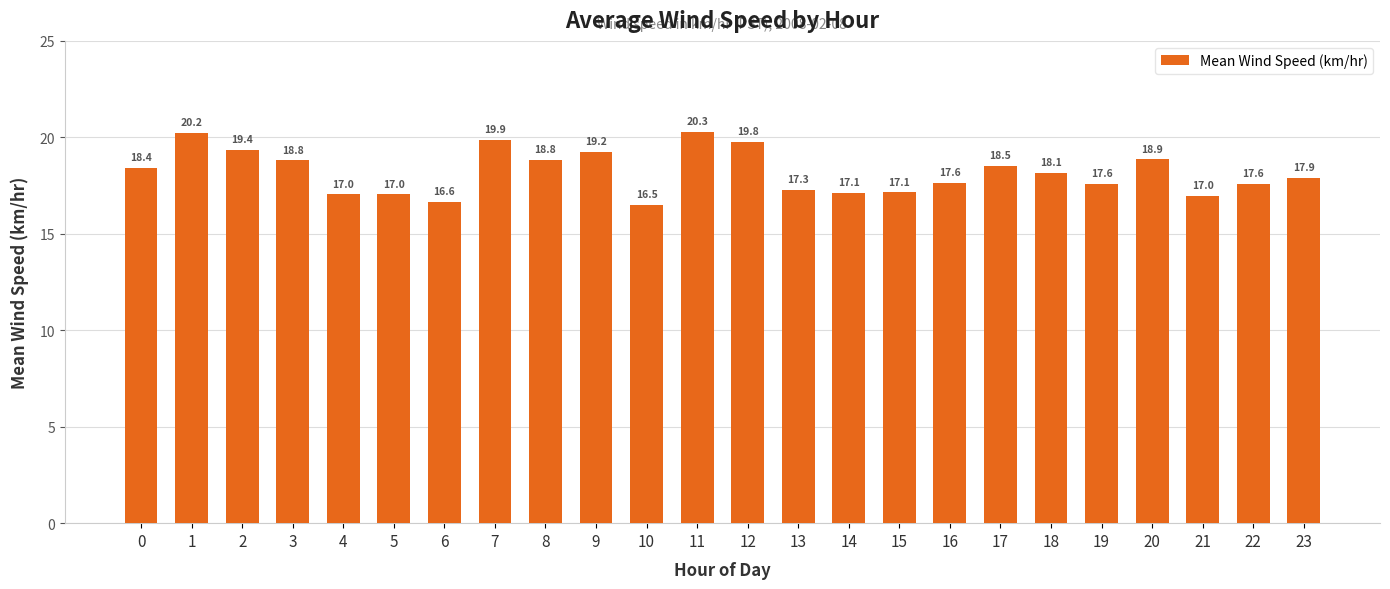

At which category does the chart reach its peak across all series?

11